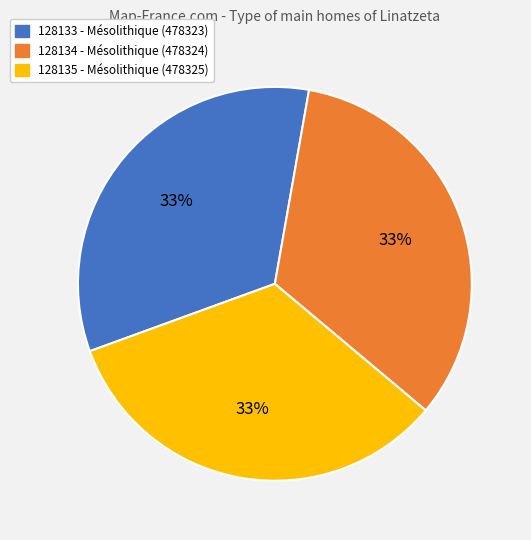

Approximately how many times larger is the value at 128133 compared to 128135?

1.0